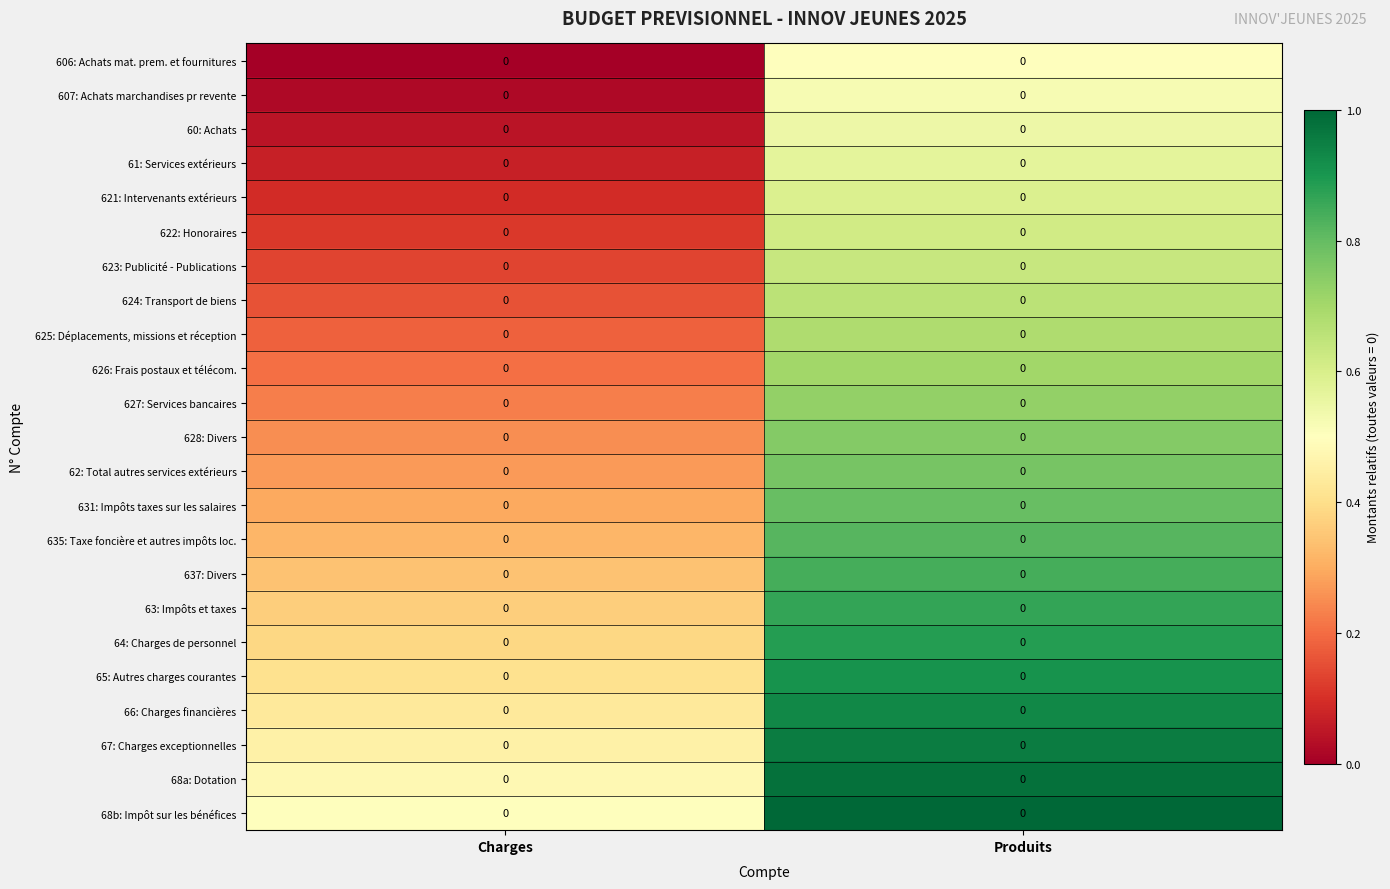

Which category has the lowest value in the 621: Intervenants extérieurs series?

Charges